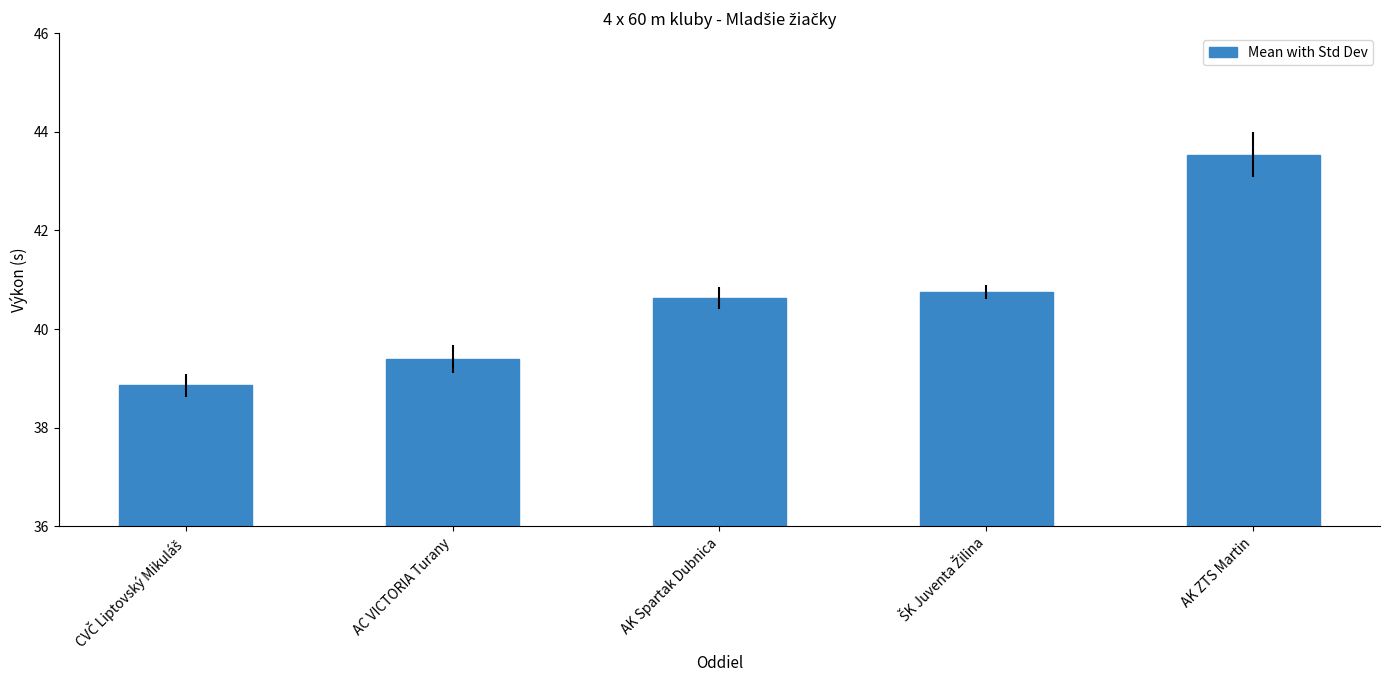

Between AC VICTORIA Turany and AK Spartak Dubnica, which is larger?

AK Spartak Dubnica